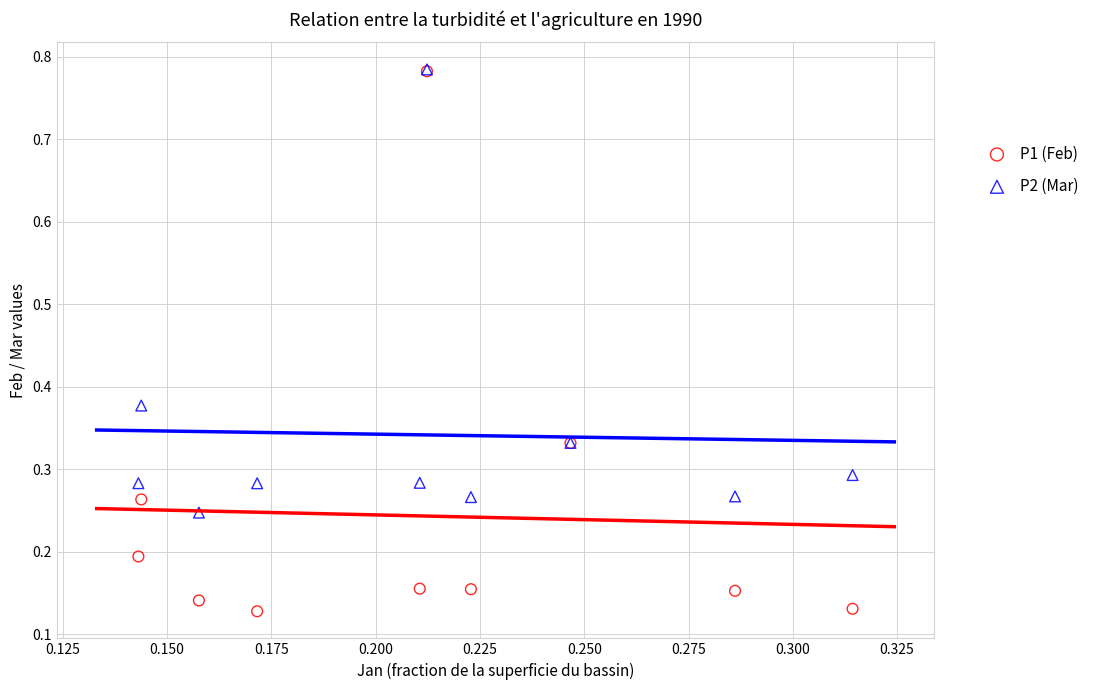

What are all the series names shown in the legend?

P1 (Feb), P2 (Mar)